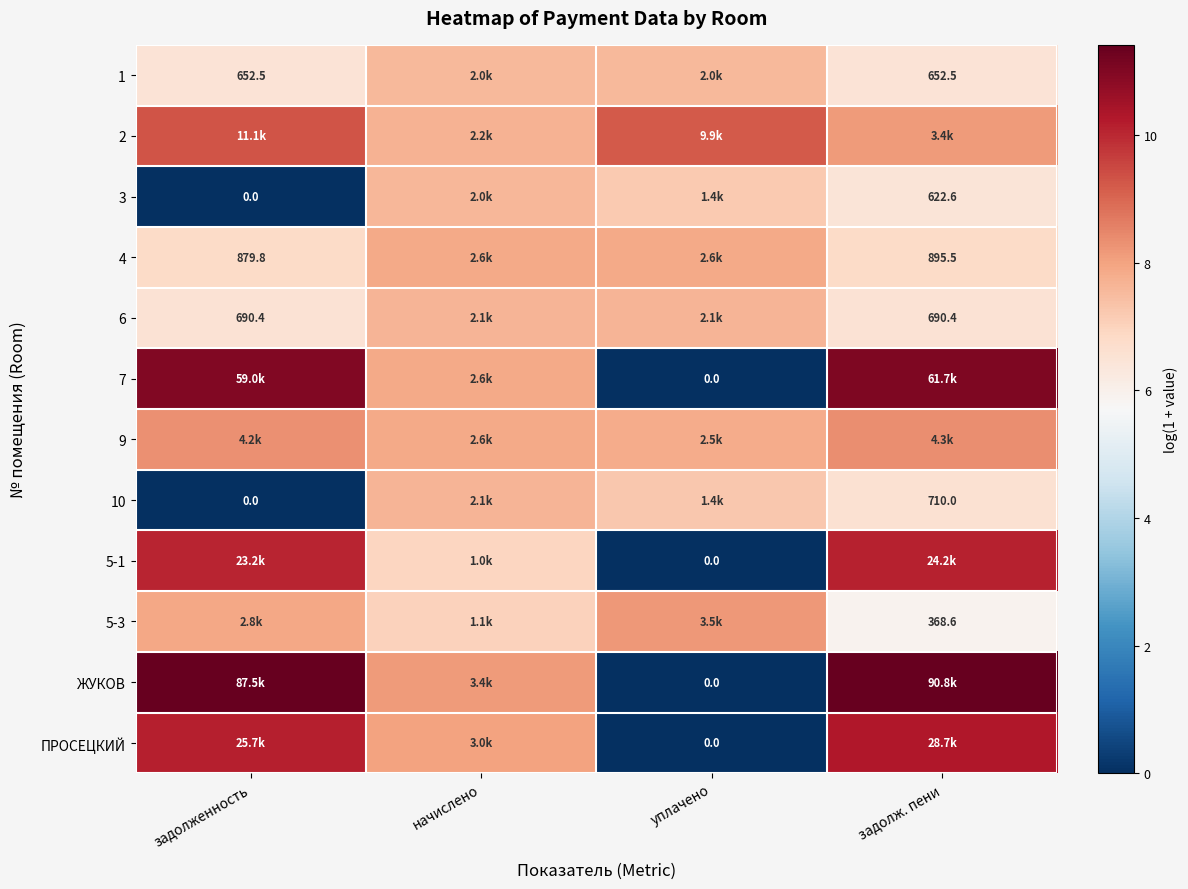

Which category has the highest value in the 2 series?

задолженность